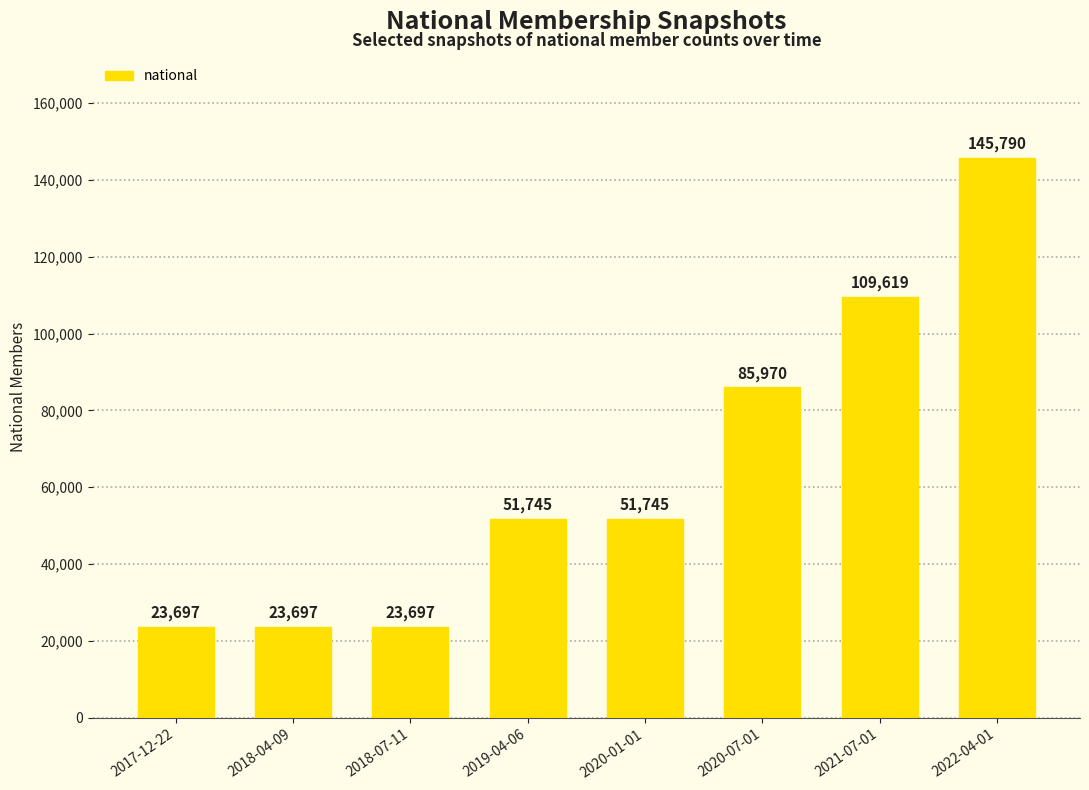

What is the difference between the values at 2020-07-01 and 2022-04-01?

59820